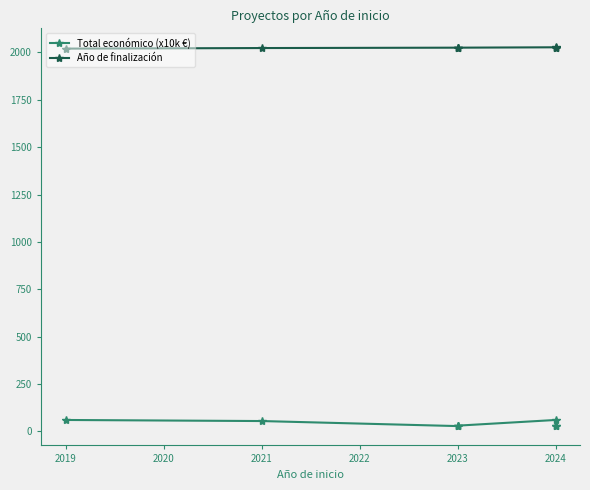

How many lines are shown in the chart?

2